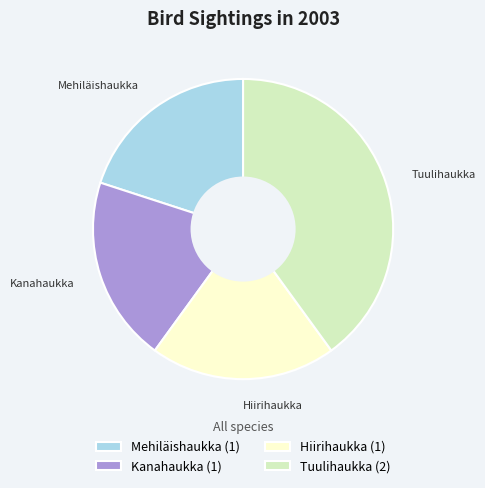

Approximately how many times larger is the value at Hiirihaukka (1) compared to Mehiläishaukka (1)?

1.0